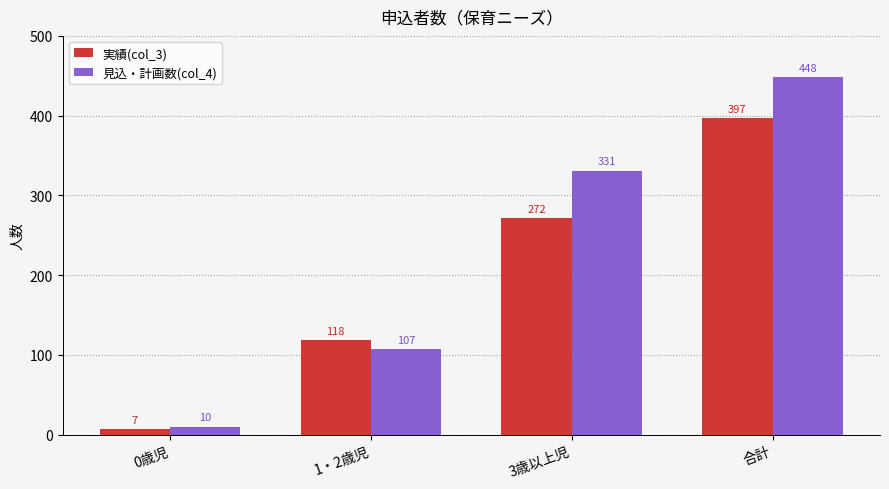

What are all the series names shown in the legend?

実績(col_3), 見込・計画数(col_4)